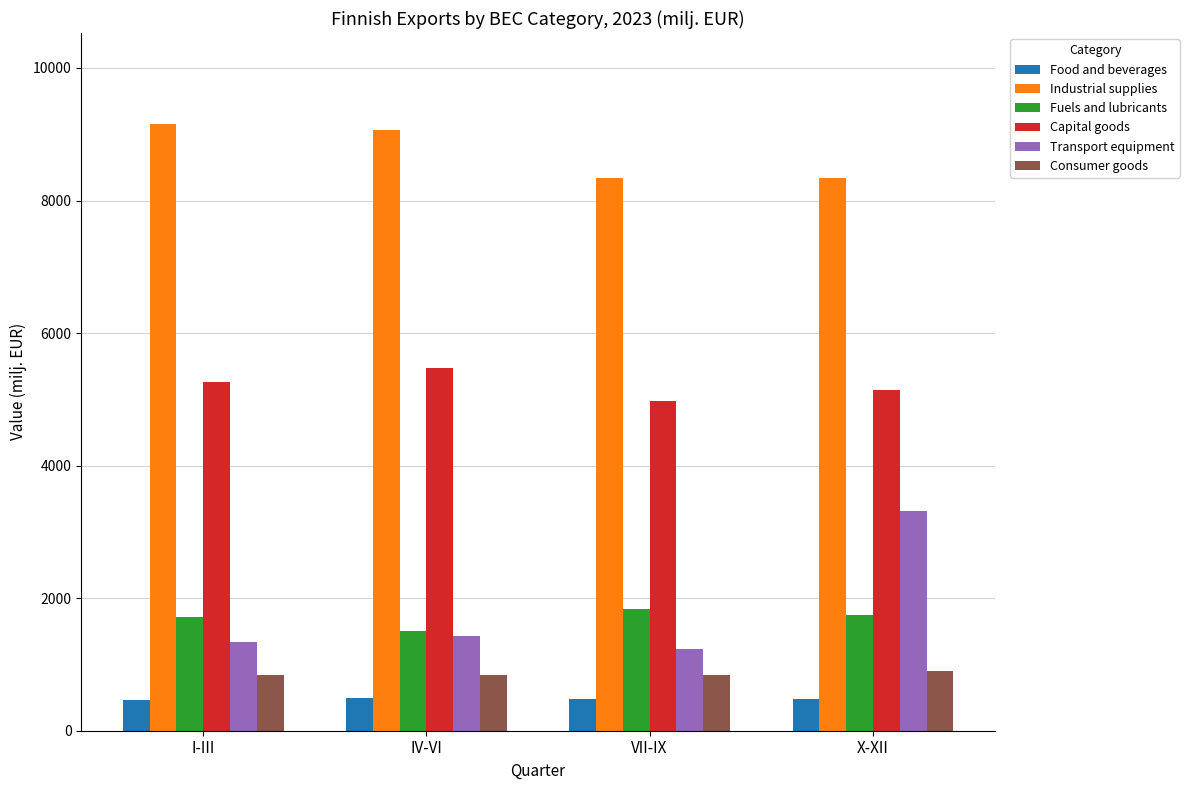

Which series has the largest total across all categories?

Industrial supplies